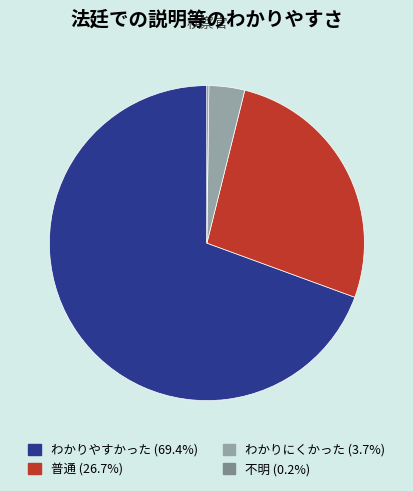

What is the largest slice in the pie chart?

わかりやすかった